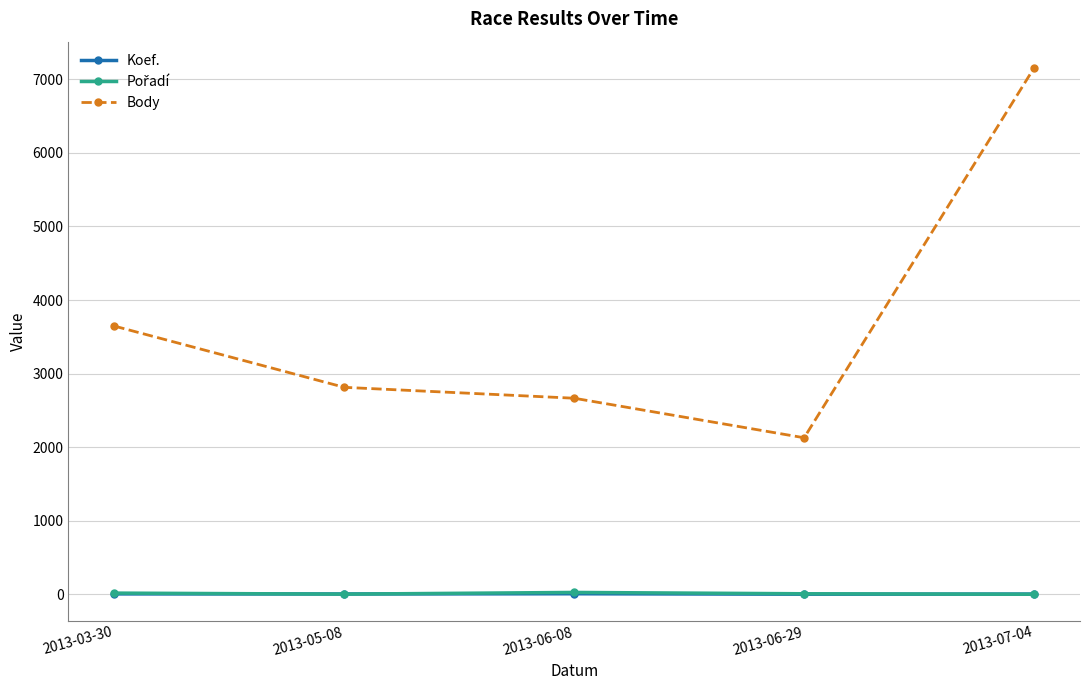

At which label is Body closest to 4640?

2013-03-30